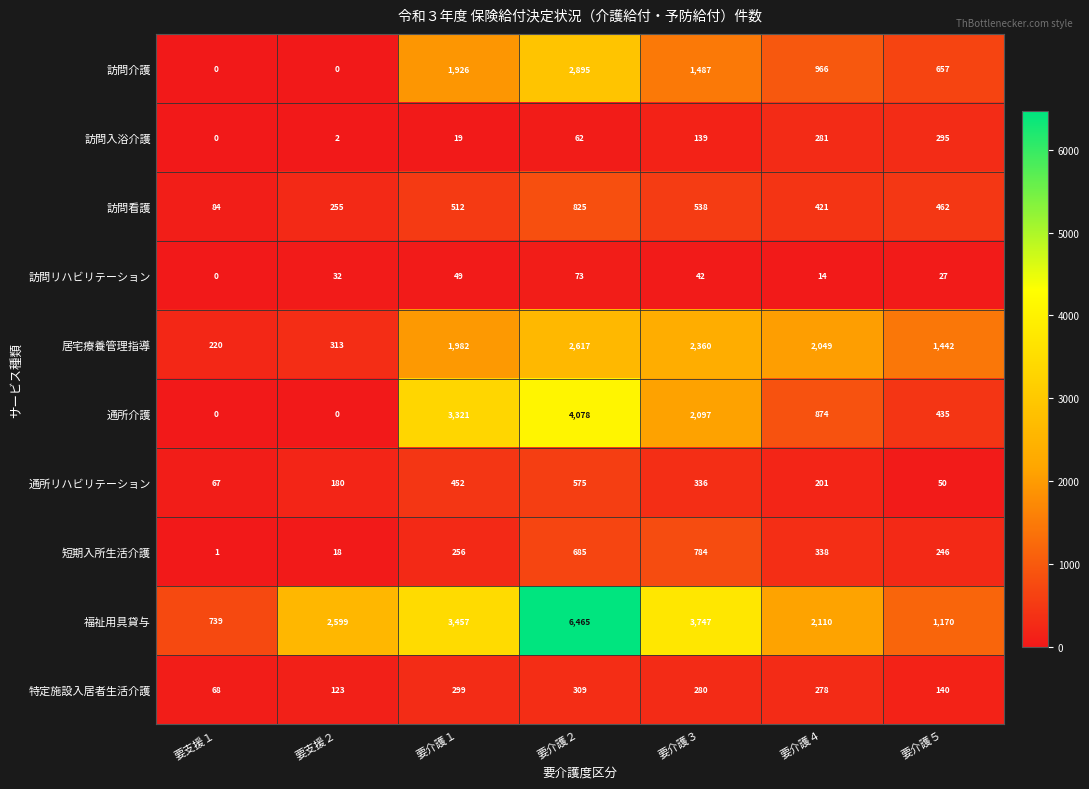

At which label does 特定施設入居者生活介護 reach its minimum?

要支援１